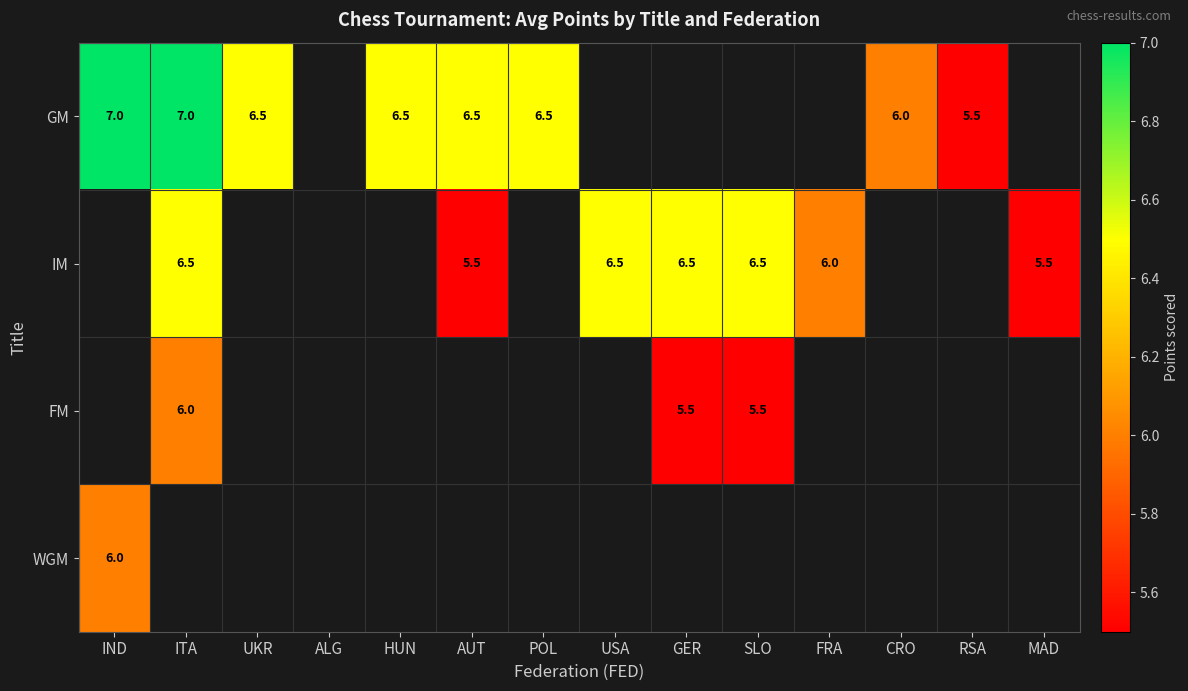

What is the minimum value shown in the chart?

5.5